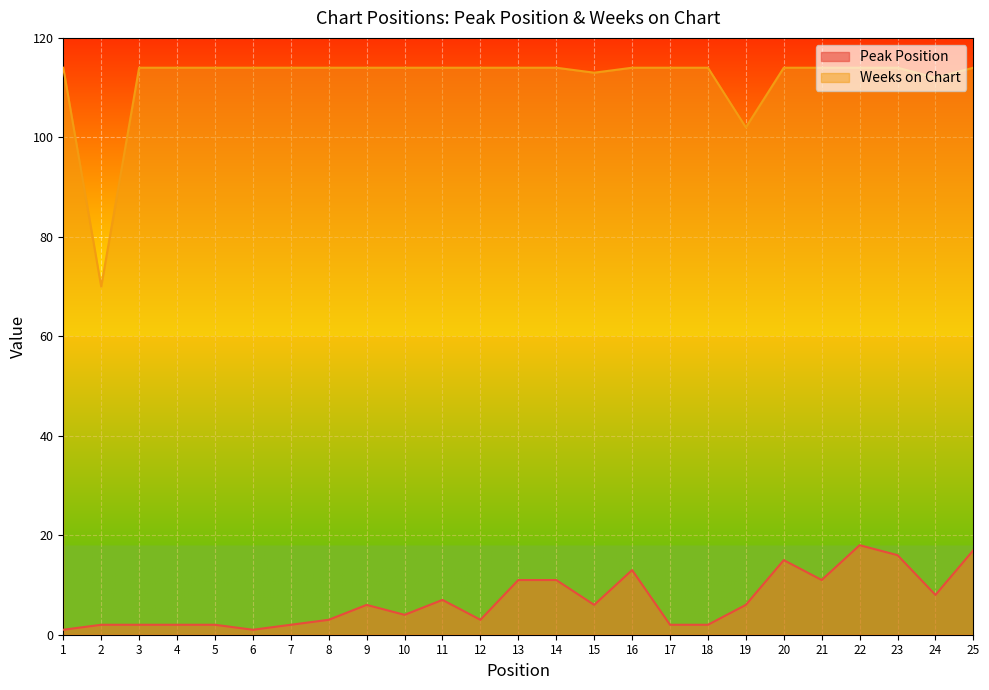

At which category is the sum across all series the highest?

22